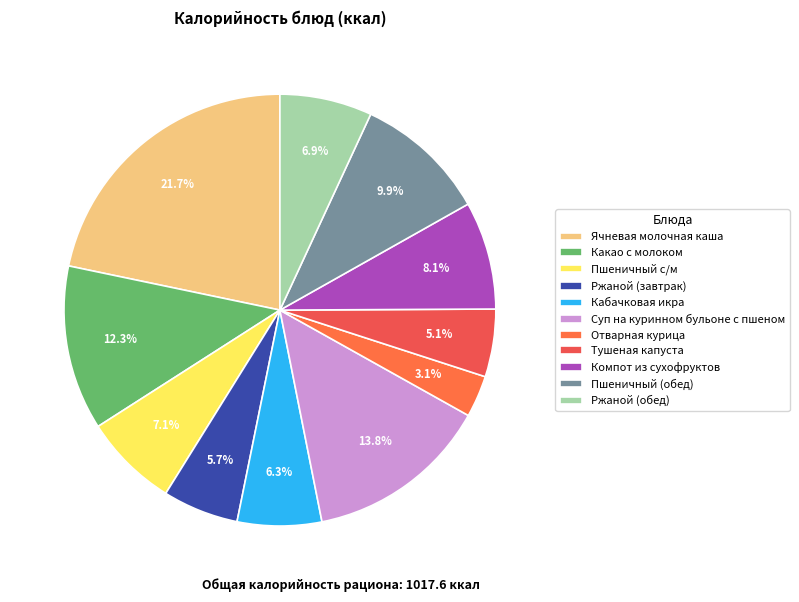

What is the smallest slice in the pie chart?

Отварная курица